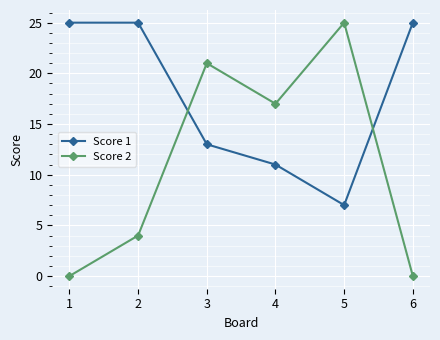

Is the value of Score 1 at 2 greater than the value of Score 2 at 1?

Yes